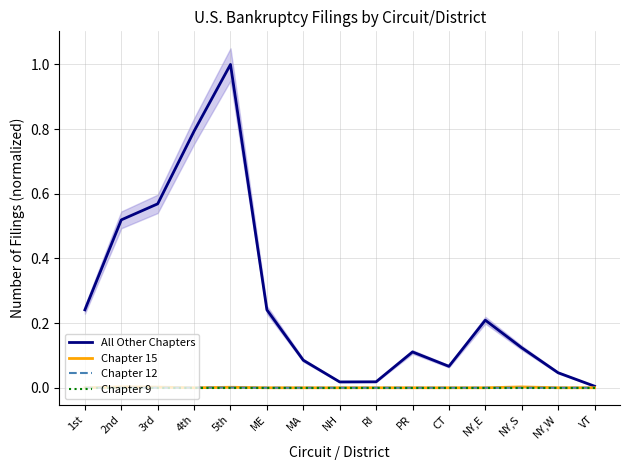

Reading right to left, what are all the values shown in this chart?

All Other Chapters: VT=0.0	NY,W=0.0	NY,S=0.1	NY,E=0.2	CT=0.1	PR=0.1	RI=0.0	NH=0.0	MA=0.1	ME=0.2	5th=1.0	4th=0.8	3rd=0.6	2nd=0.5	1st=0.2
Chapter 15: VT=0.0	NY,W=0.0	NY,S=0.0	NY,E=0.0	CT=0.0	PR=0.0	RI=0.0	NH=0.0	MA=0.0	ME=0.0	5th=0.0	4th=0.0	3rd=0.0	2nd=0.0	1st=0.0
Chapter 12: VT=0.0	NY,W=0.0	NY,S=0.0	NY,E=0.0	CT=0.0	PR=0.0	RI=0.0	NH=0.0	MA=0.0	ME=0.0	5th=0.0	4th=0.0	3rd=0.0	2nd=0.0	1st=0.0
Chapter 9: VT=0.0	NY,W=0.0	NY,S=0.0	NY,E=0.0	CT=0.0	PR=0.0	RI=0.0	NH=0.0	MA=0.0	ME=0.0	5th=0.0	4th=0.0	3rd=0.0	2nd=0.0	1st=0.0